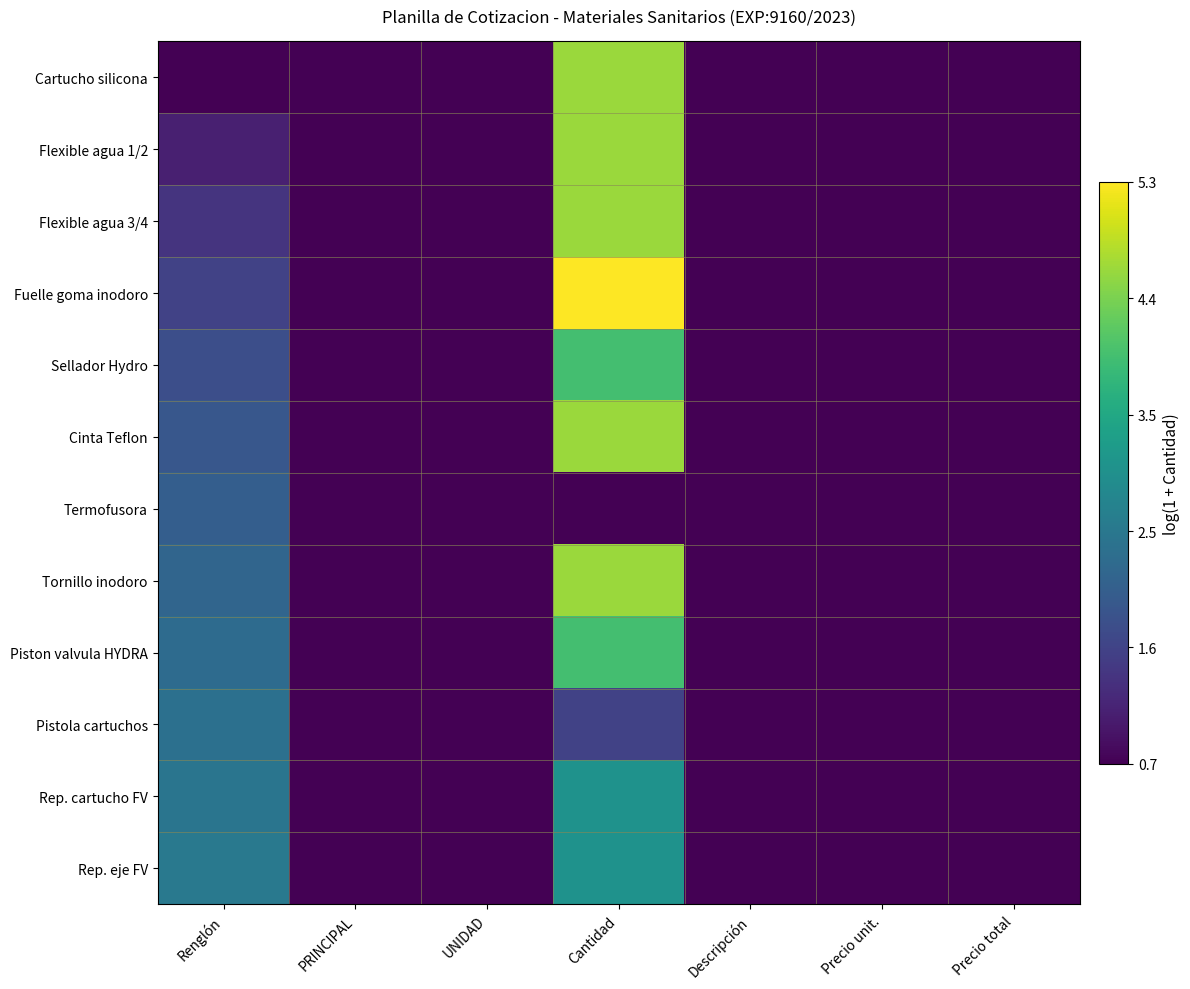

Between Renglón and Precio total, which series saw the biggest shift?

Rep. eje FV